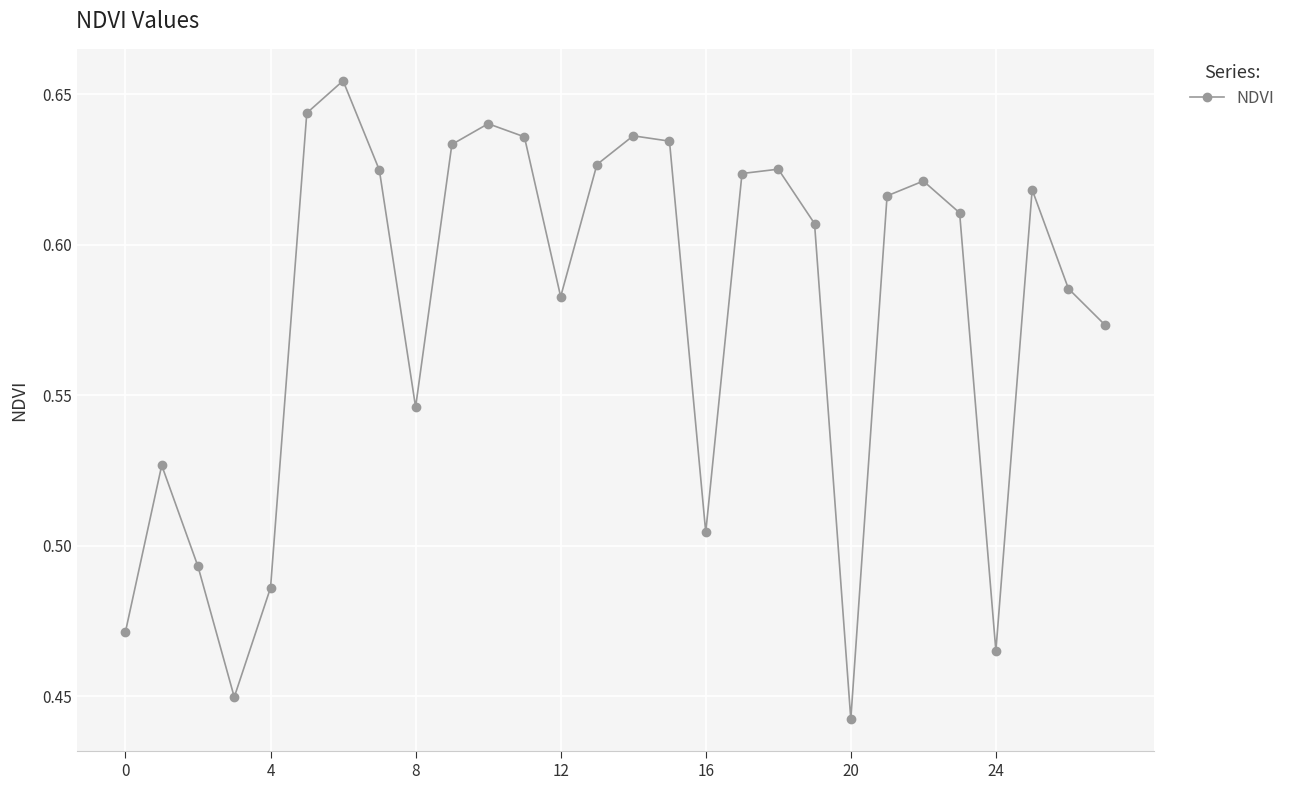

What is the difference between the second highest and second lowest values?

0.2